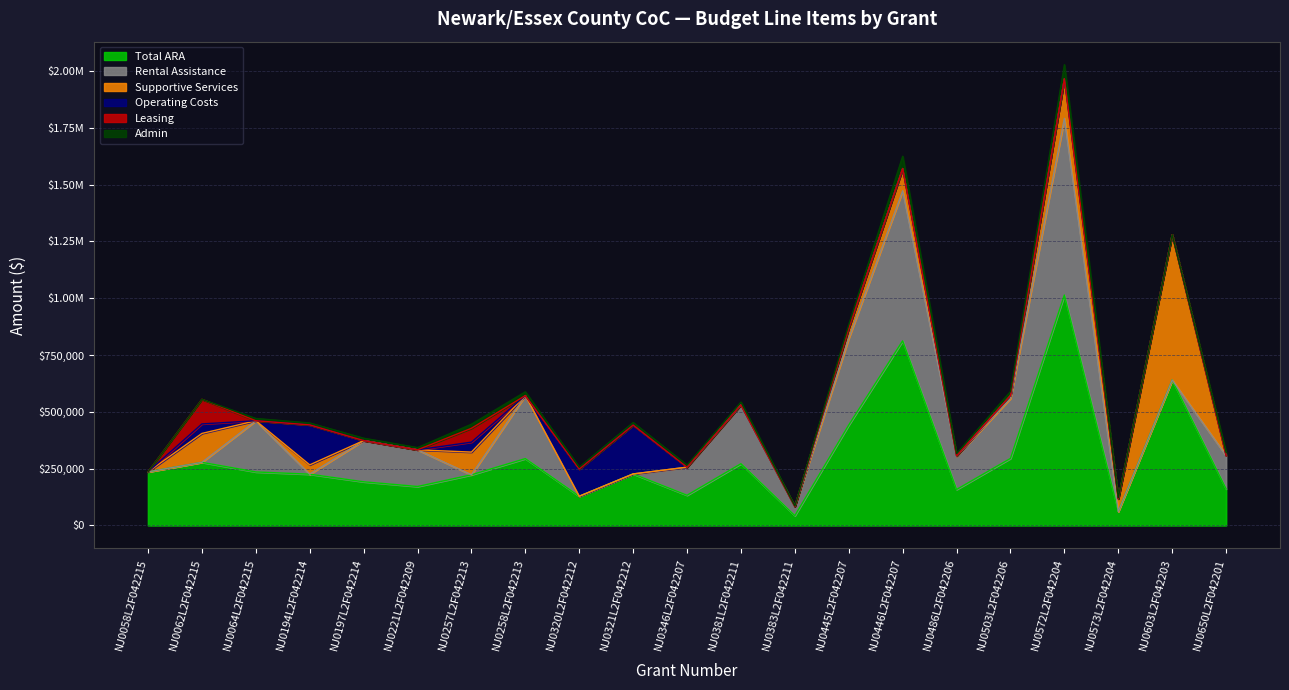

Is it true that Total ARA equals 42908 at NJ0383L2F042211?

True